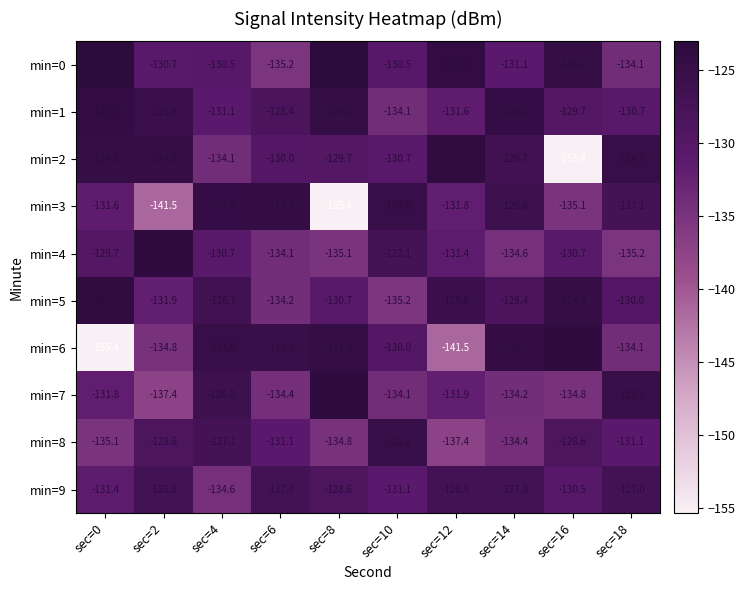

The min=6 series shows -104.0 at sec=0. True or false?

False